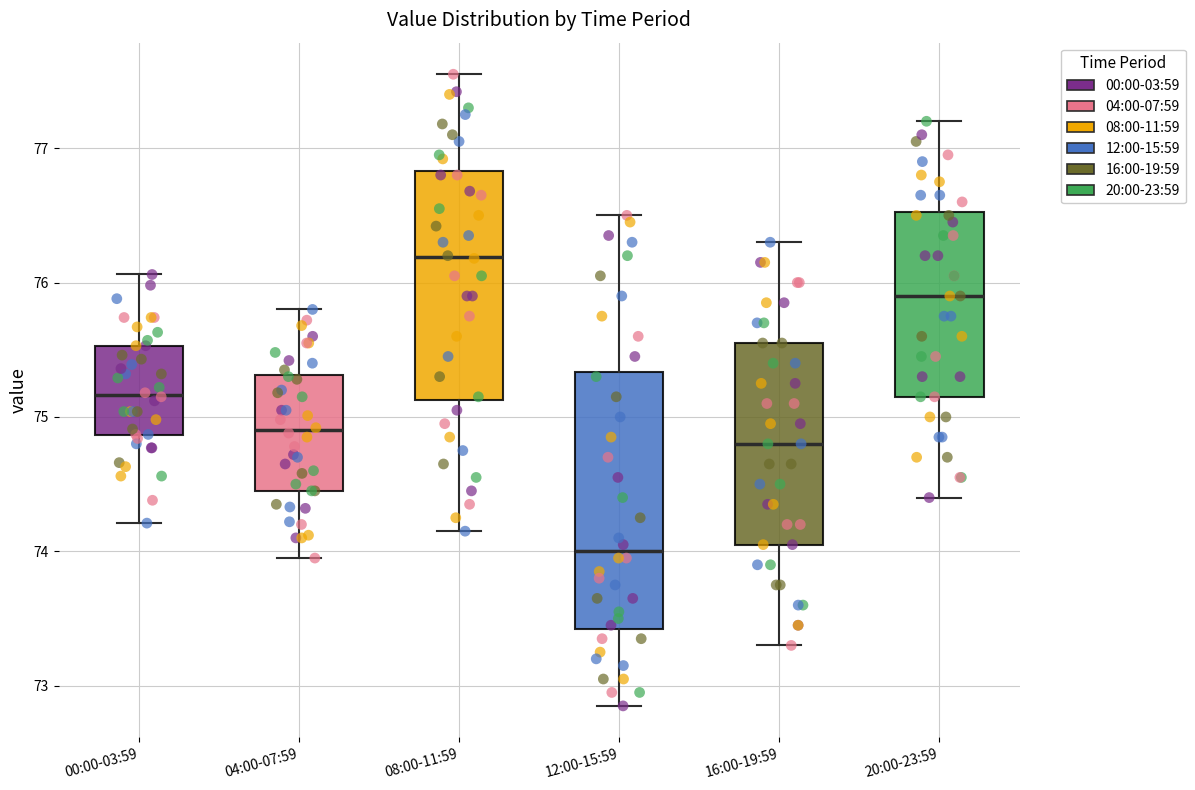

Reading left to right, transcribe this box plot: for each box, give where its median line is, the range the box spans, and where its two whiskers end, as read against the y-axis. The values are not printed on the chart, so give them approximately, as read against the axis.

00:00-03:59: median 75.2, box 74.9 to 75.5, whiskers 74.2 to 76.1
04:00-07:59: median 74.9, box 74.5 to 75.3, whiskers 74.0 to 75.8
08:00-11:59: median 76.2, box 75.1 to 76.8, whiskers 74.2 to 77.6
12:00-15:59: median 74.0, box 73.4 to 75.3, whiskers 72.9 to 76.5
16:00-19:59: median 74.8, box 74.1 to 75.6, whiskers 73.3 to 76.3
20:00-23:59: median 75.9, box 75.2 to 76.5, whiskers 74.4 to 77.2